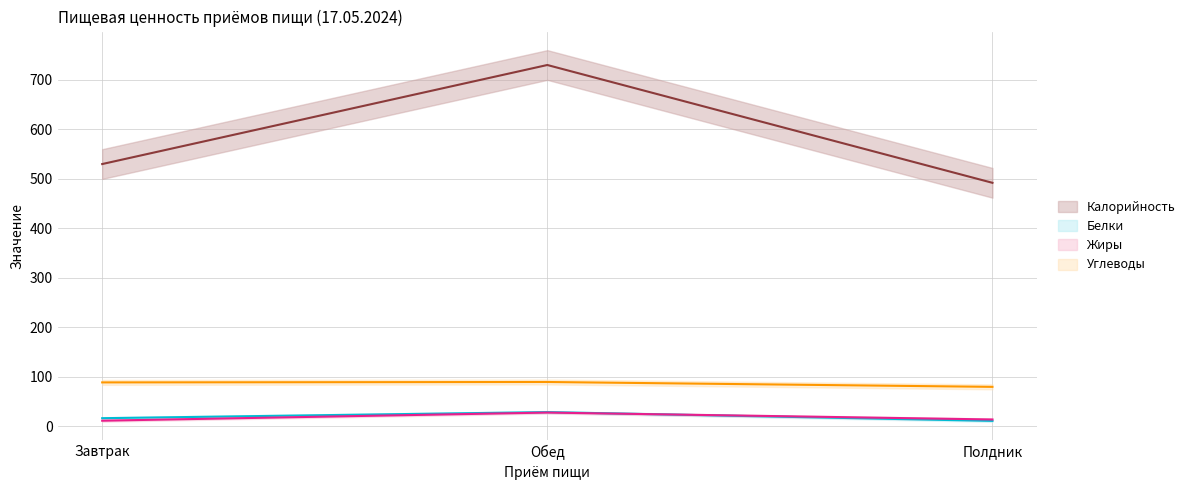

The value of Углеводы at Завтрак is 89.0. True or false?

True